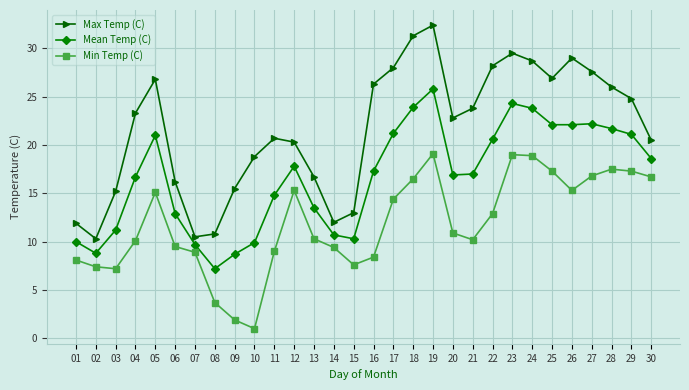

What is the average value of the Min Temp (C) series?

11.9